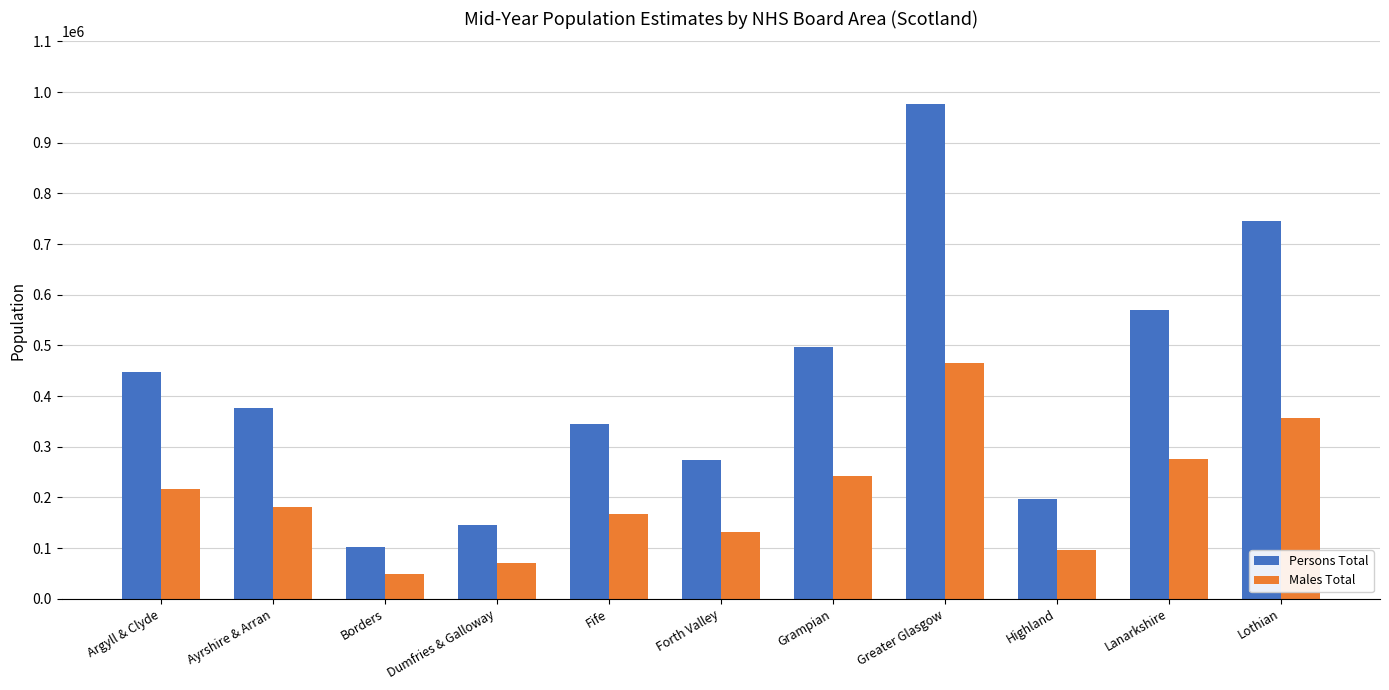

Which series has the largest total across all categories?

Persons Total